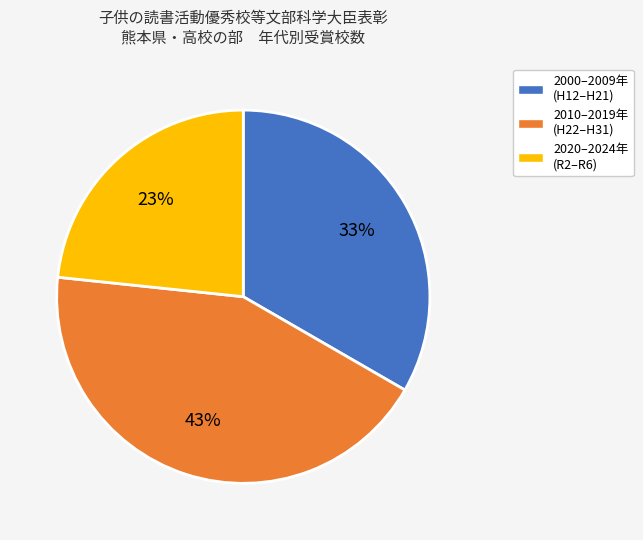

Is there any slice that represents more than half of the pie?

No